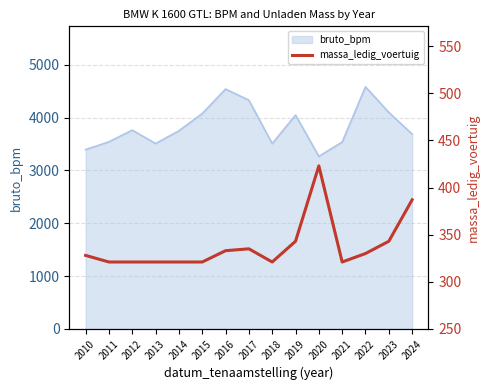

What is the difference between the maximum and second lowest values?

102